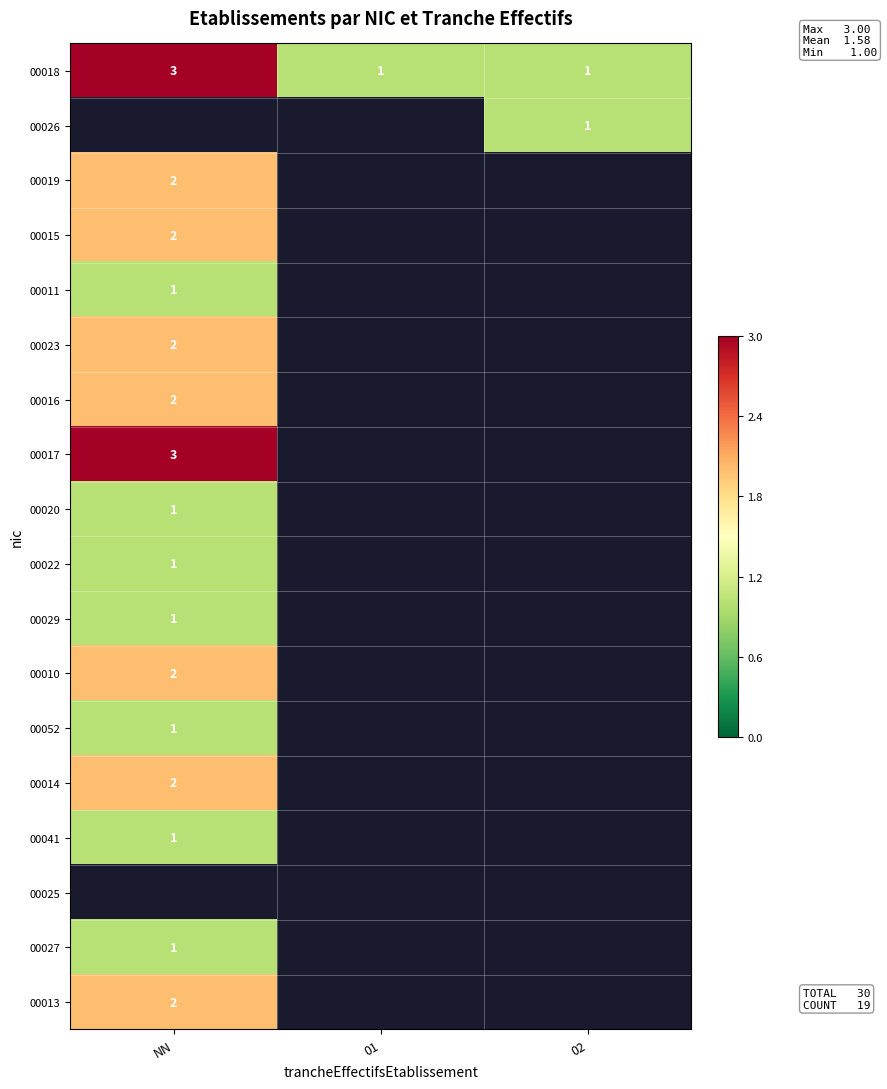

What is the maximum value shown in the chart?

3.0